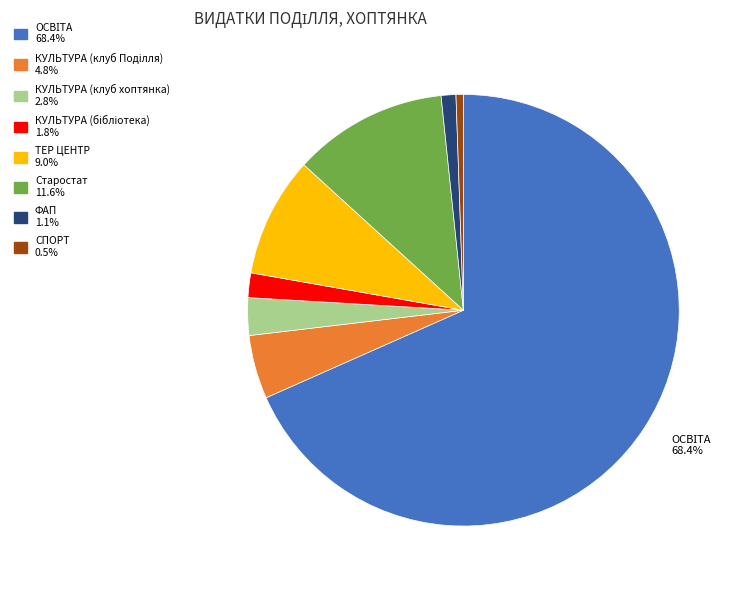

What is the smallest slice in the pie chart?

СПОРТ